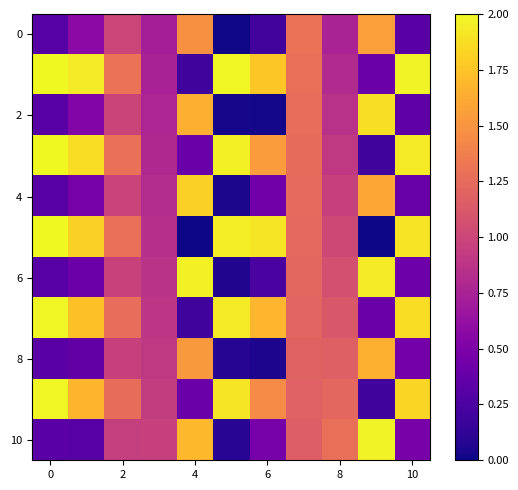

How many distinct data groups are displayed?

11